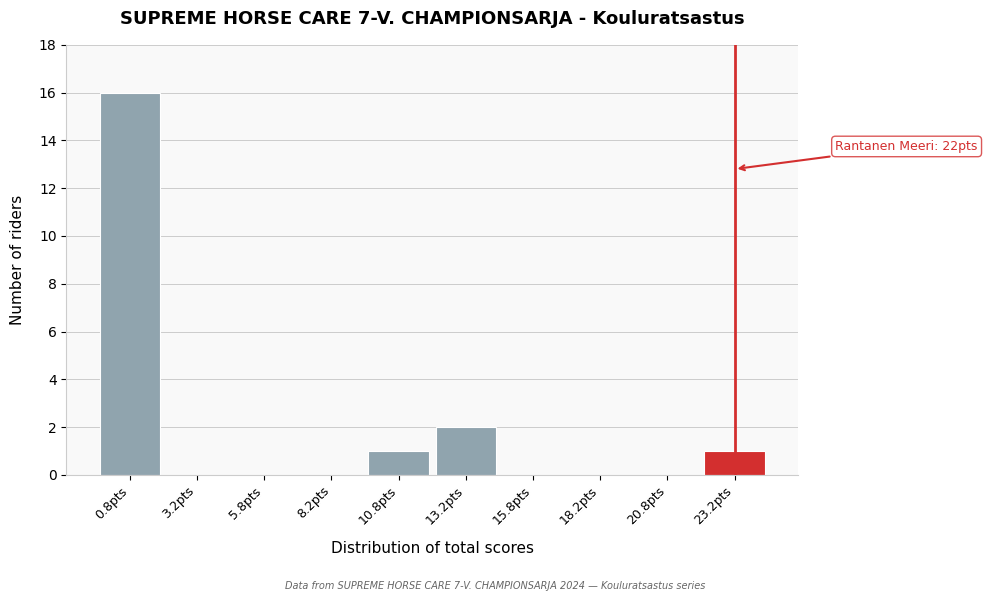

Over which range of the x-axis is the bar tallest?

-0.5 to 2.0